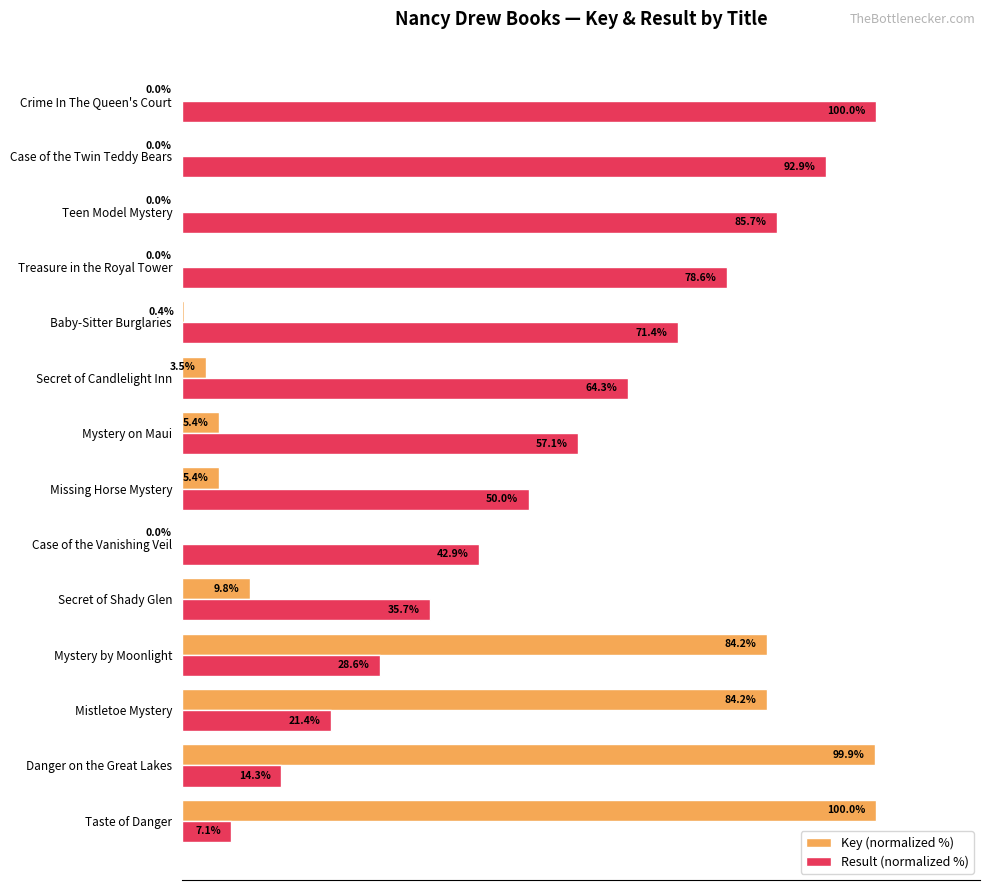

At which label is Result (normalized %) closest to 53?

Missing Horse Mystery